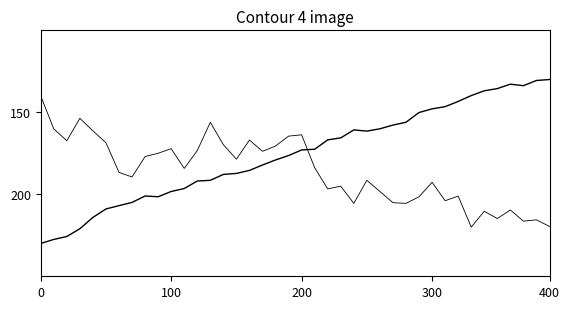

How many lines are shown in the chart?

2